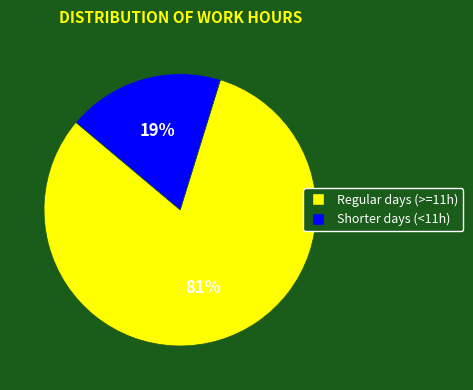

To the nearest percent, what is the average slice percentage?

50%